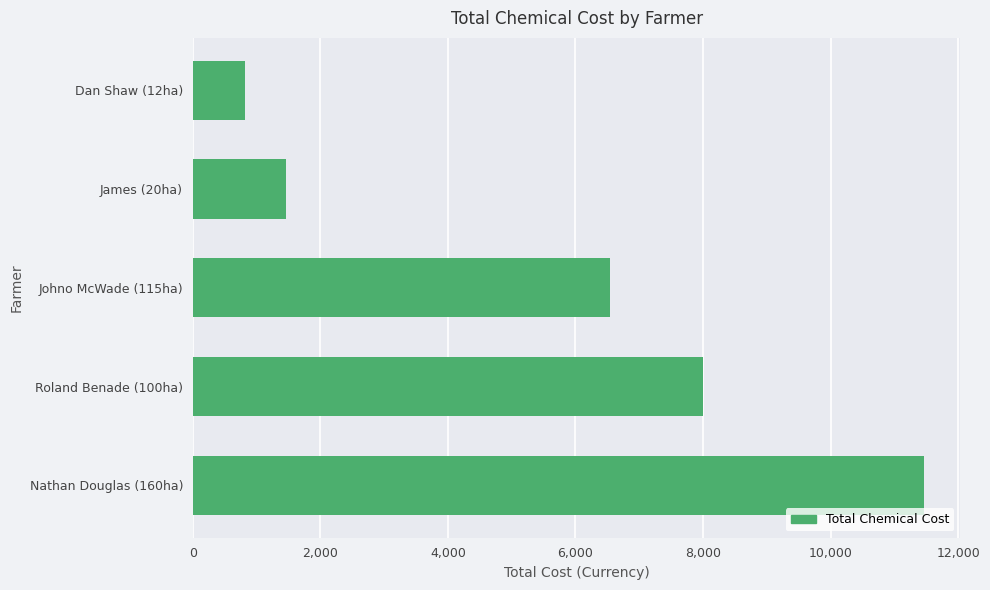

Are the bars horizontal?

Yes